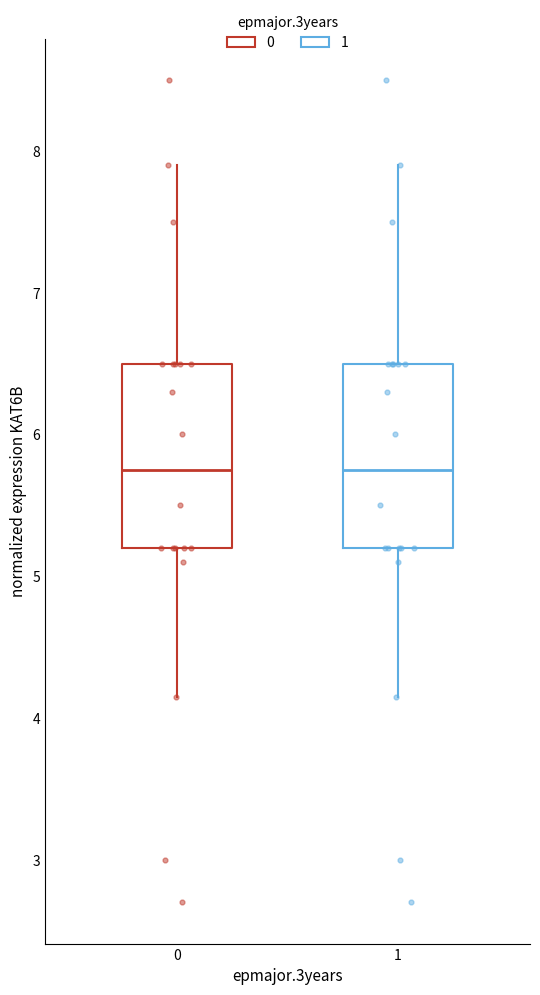

Where is the lower edge of the box at x = 1 on the y-axis? The values are not printed on the chart, so give them approximately, as read against the axis.

5.2